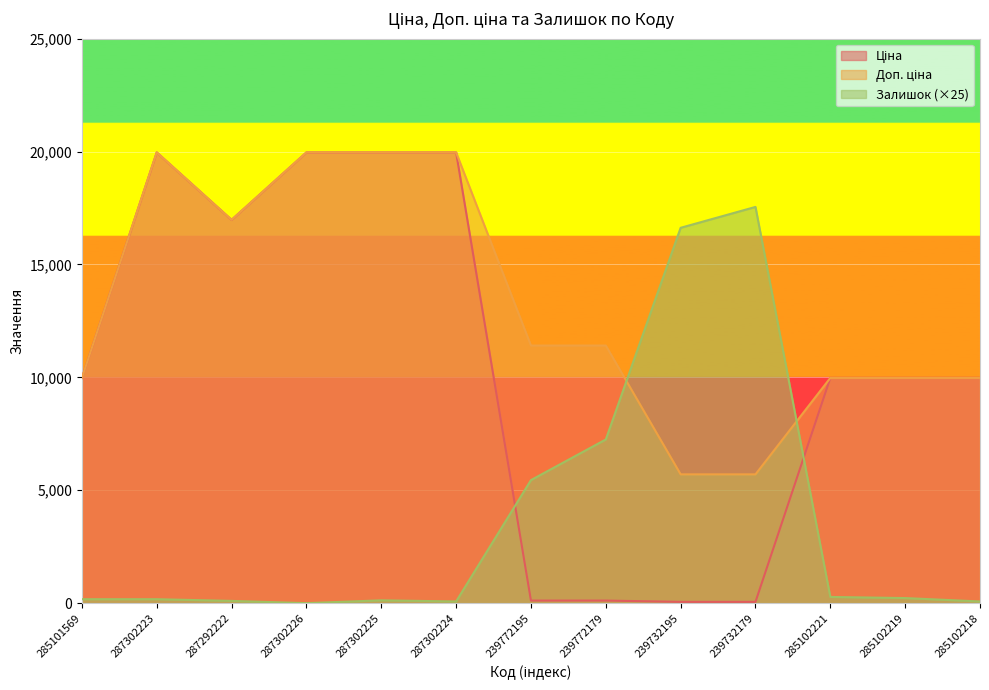

True or false: Доп. ціна has more than 1 interior local peaks.

False